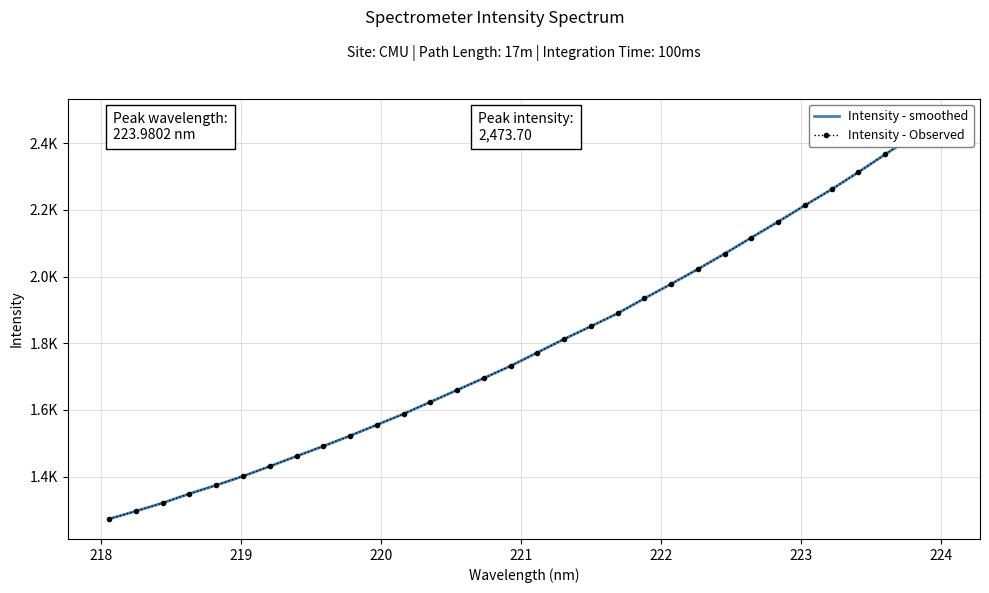

What is the sum of all Intensity - smoothed values?

57429.5